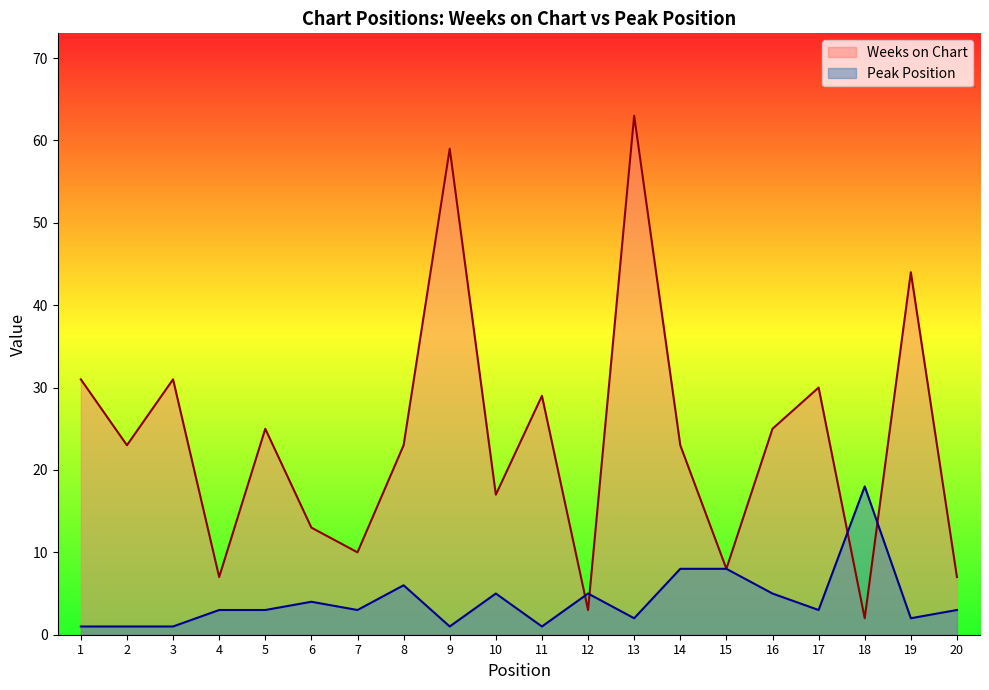

What is the difference between the highest and lowest values at 13?

61